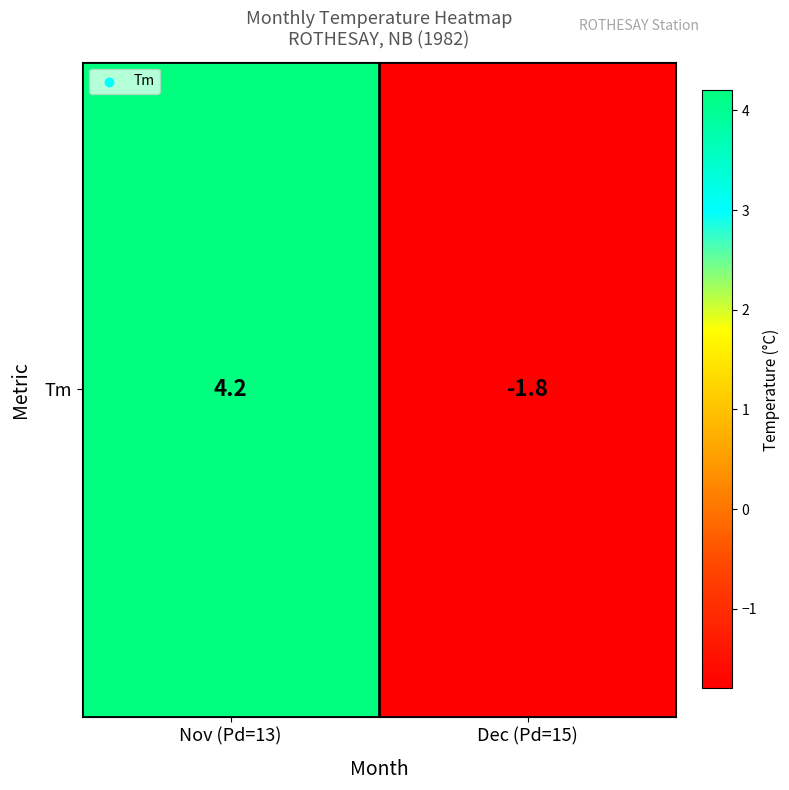

What is the greatest value displayed?

4.2